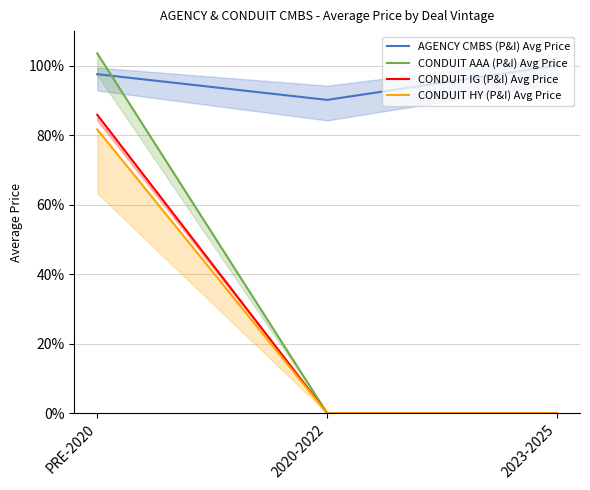

Reading left to right, list all the values displayed in this chart.

AGENCY CMBS (P&I) Avg Price: 97.6	90.2	100.1
CONDUIT AAA (P&I) Avg Price: 103.6	0.0	0.0
CONDUIT IG (P&I) Avg Price: 85.9	0.0	0.0
CONDUIT HY (P&I) Avg Price: 81.7	0.0	0.0